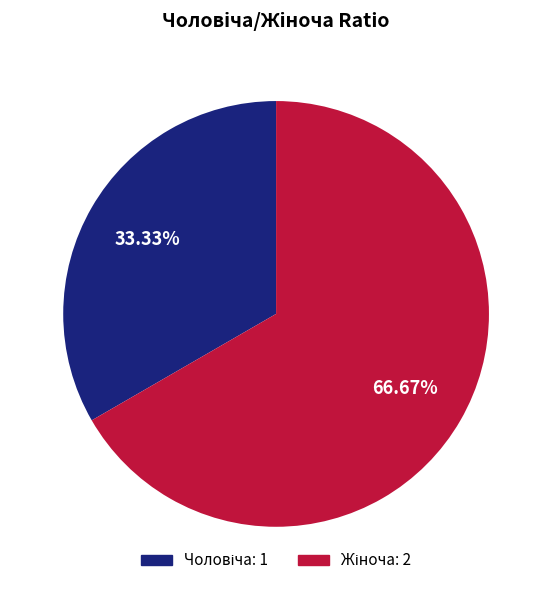

Is there any slice that represents more than half of the pie?

Yes